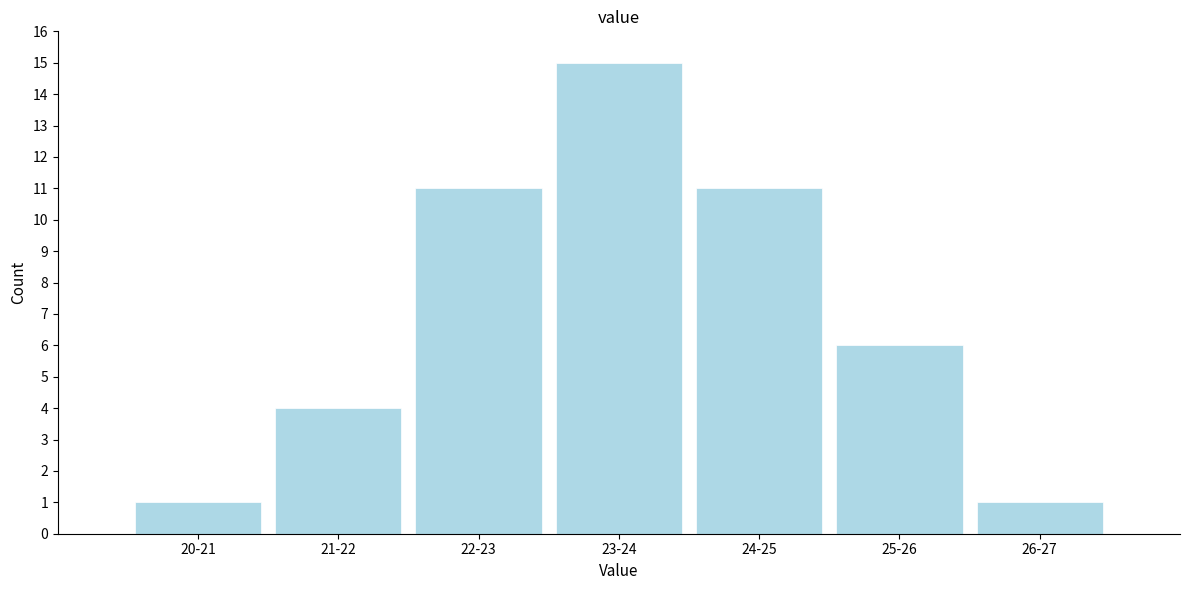

Reading right to left, what are all the values shown in this chart?

26-27=1	25-26=6	24-25=11	23-24=15	22-23=11	21-22=4	20-21=1